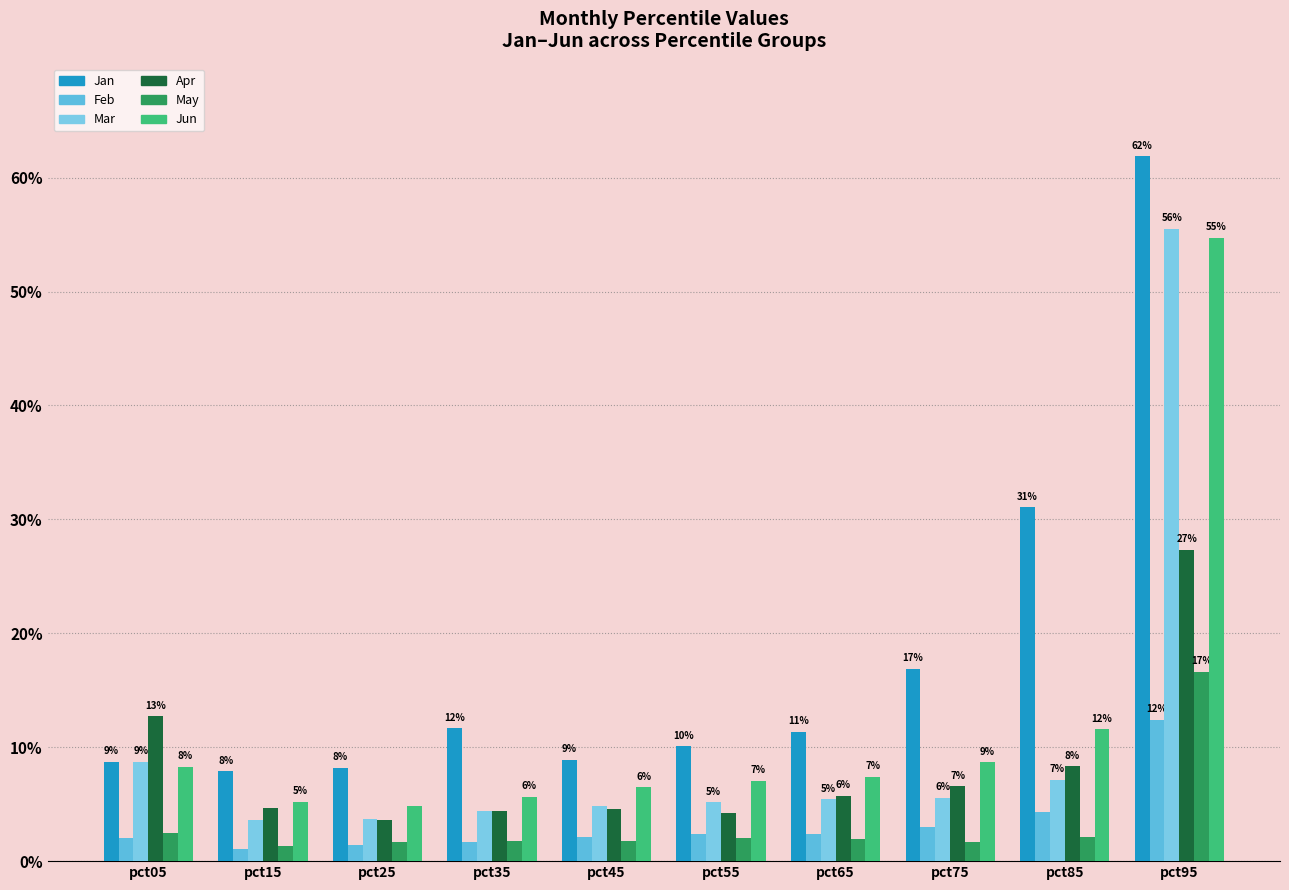

Rank the series by their maximum value, from highest to lowest.

Jan, Mar, Jun, Apr, May, Feb